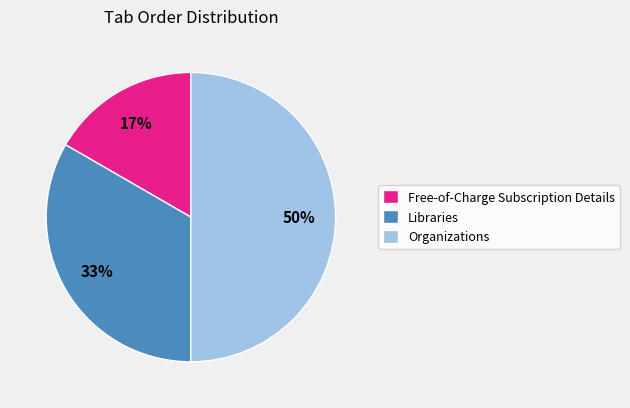

To the nearest percent, what is the average slice percentage?

33%